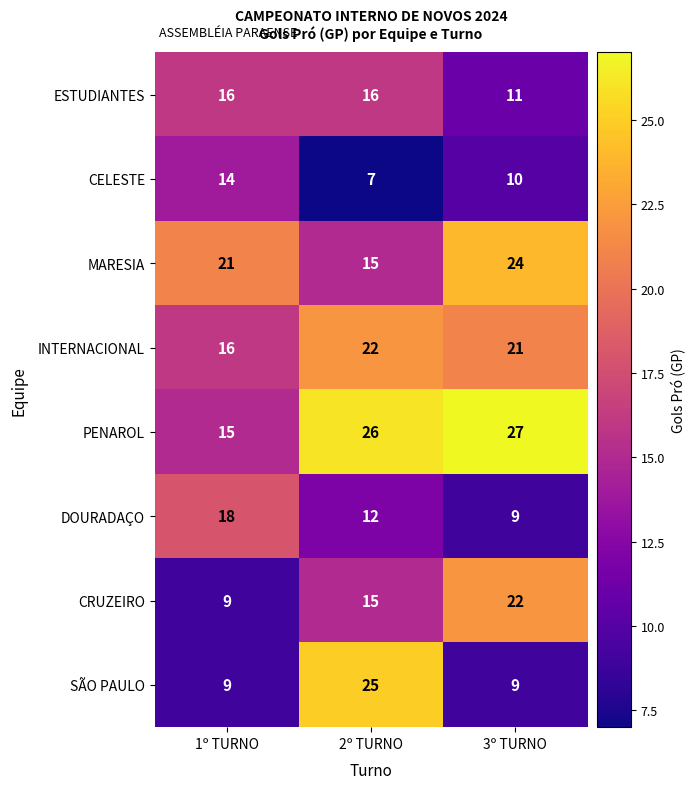

At which category is the sum across all series the highest?

2º TURNO